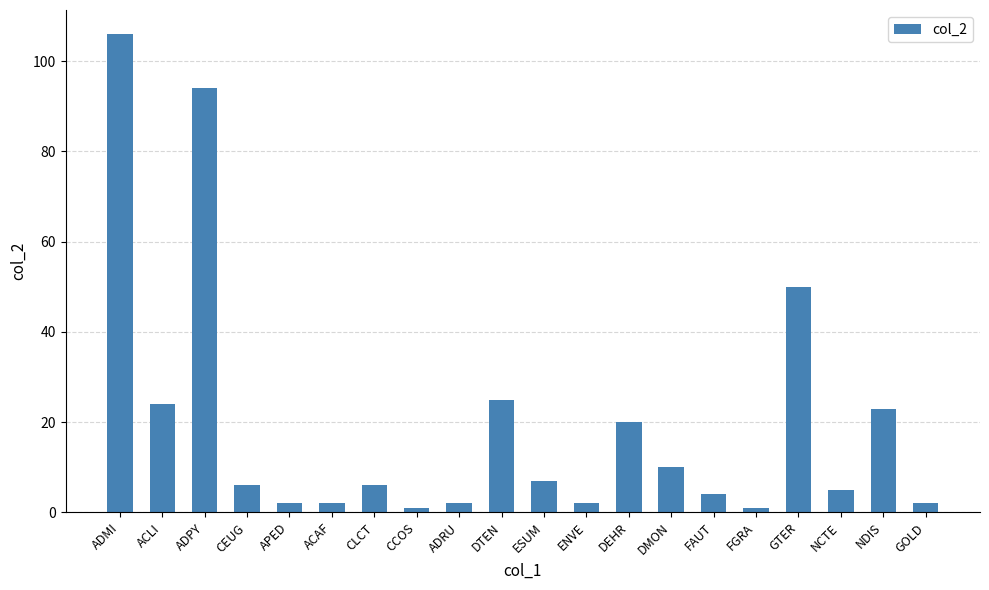

What is the sum of the values at GTER and ACAF?

52